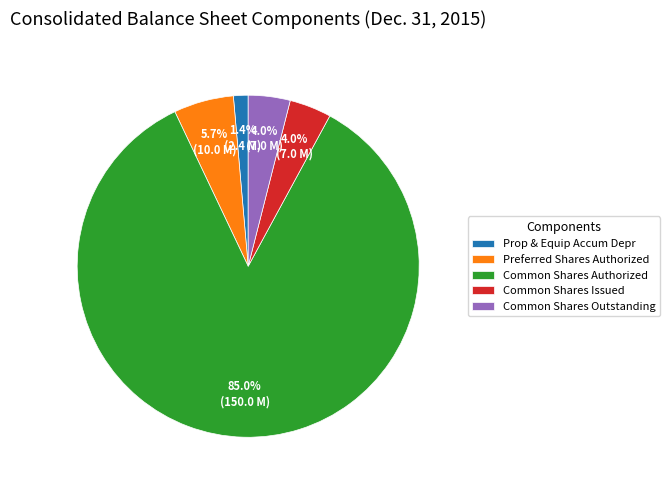

To the nearest percent, what is the difference between the largest and smallest slice percentages?

84%